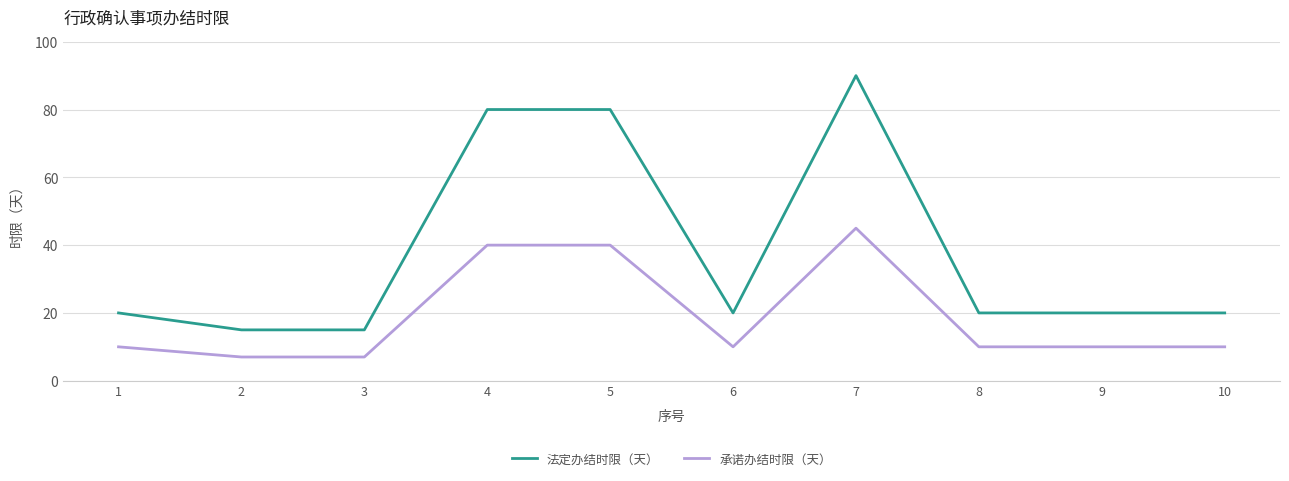

At which category is the sum across all series the highest?

7